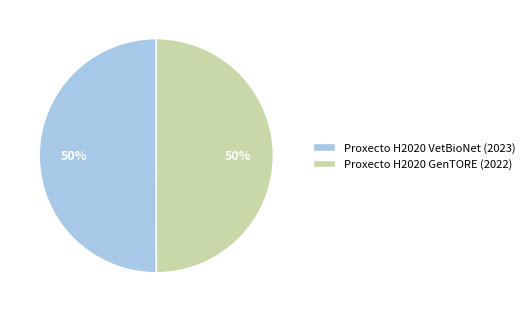

Approximately how many times larger is the value at Proxecto H2020 GenTORE (2022) compared to Proxecto H2020 VetBioNet (2023)?

1.0